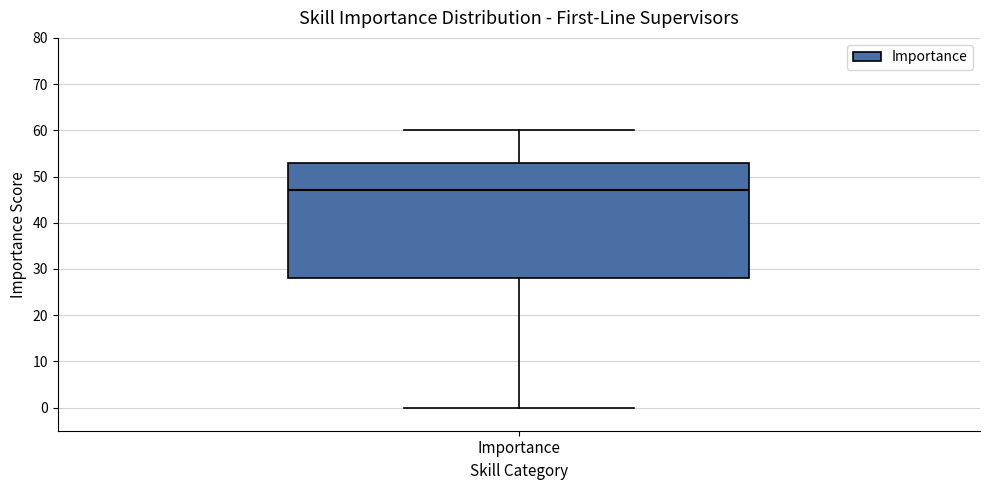

Read this box plot against the y-axis: the position of the median line, the range covered by the box, and the ends of both whiskers. The values are not printed on the chart, so give them approximately, as read against the axis.

median 47, box 28 to 53, whiskers 0 to 60